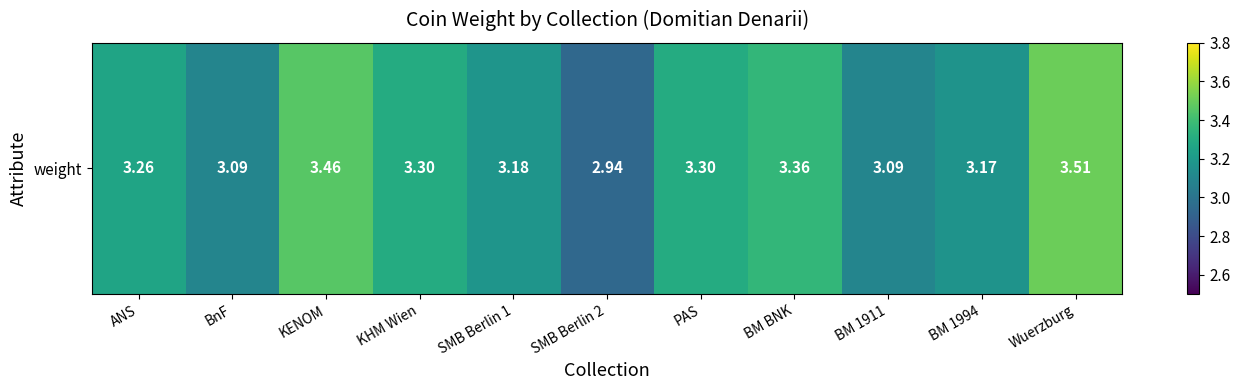

Rank the categories by value from highest to lowest.

Wuerzburg, KENOM, BM BNK, KHM Wien, PAS, ANS, SMB Berlin 1, BM 1994, BnF, BM 1911, SMB Berlin 2